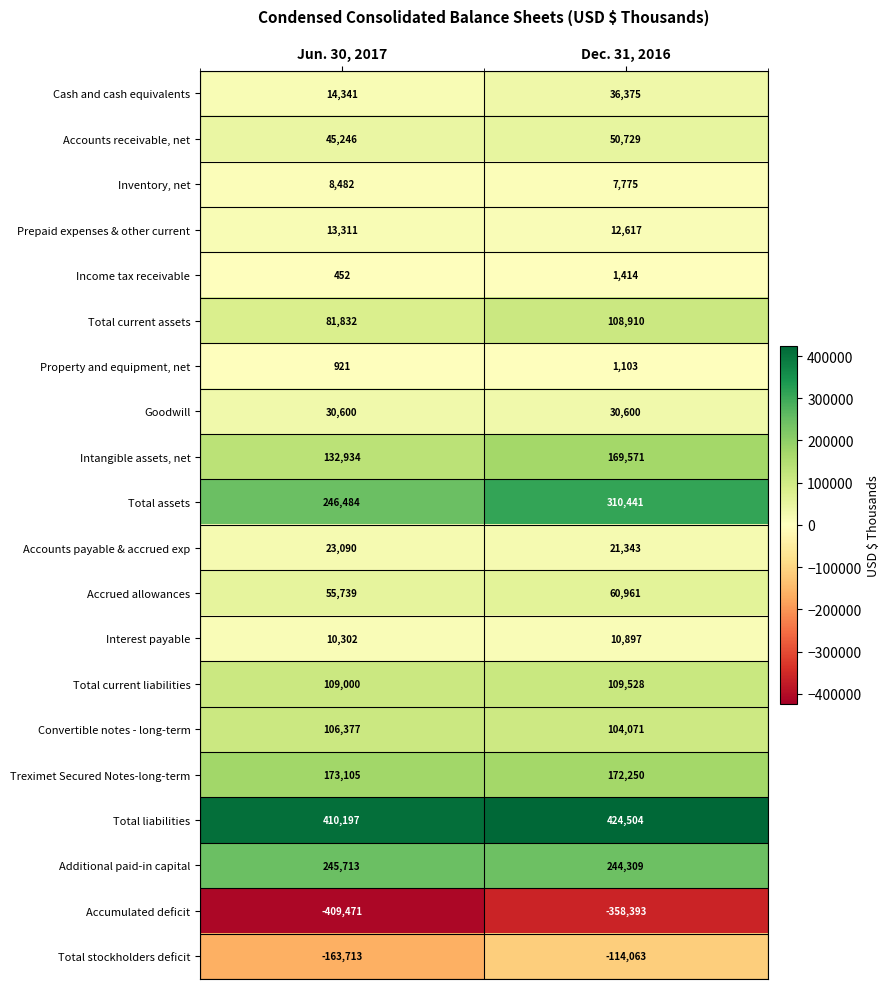

What is the difference between the maximum and minimum values in the Income tax receivable series?

962